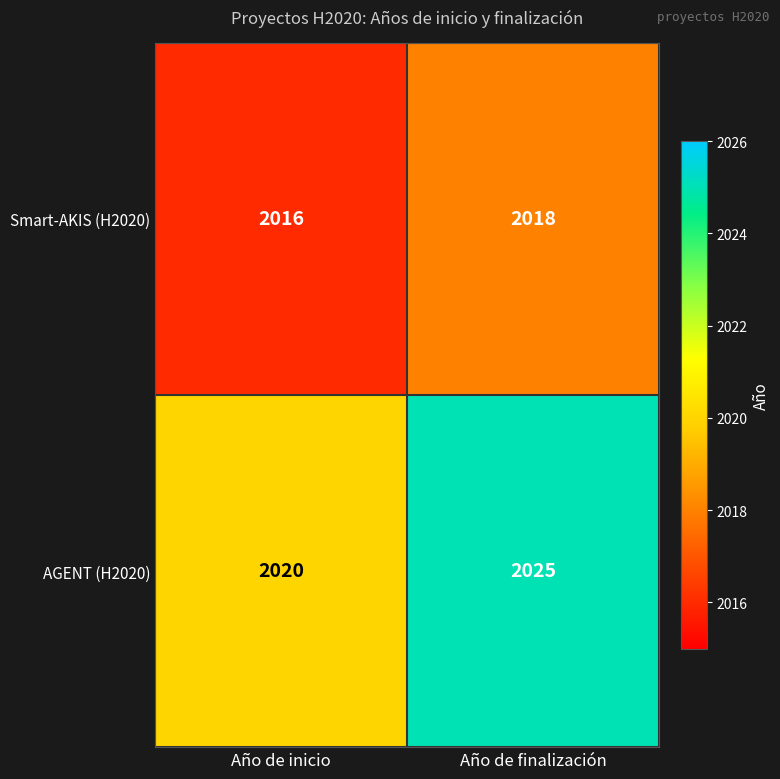

At how many categories does at least one series exceed 2019?

2